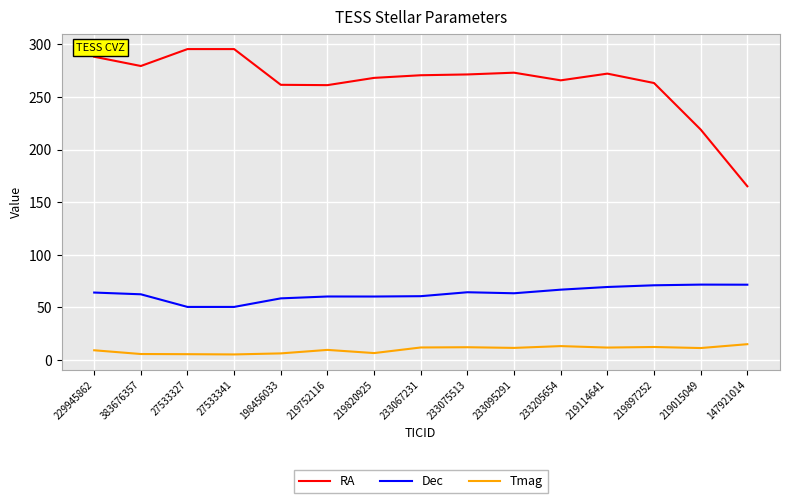

Which series has the largest range (max minus min)?

RA